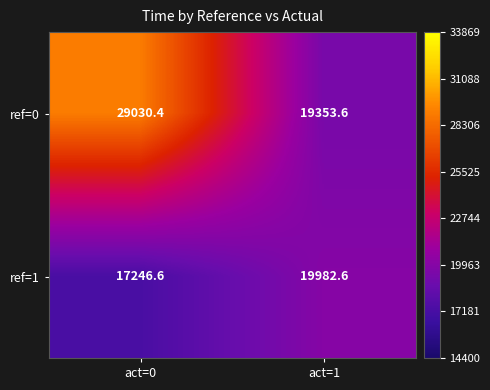

List the series in order of their peak value, lowest first.

ref=1, ref=0